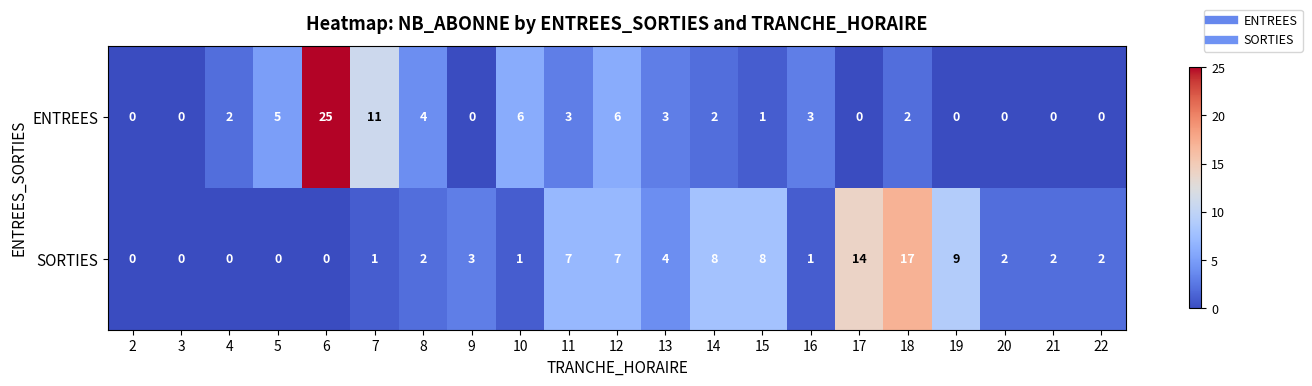

At which category is the sum across all series the highest?

6